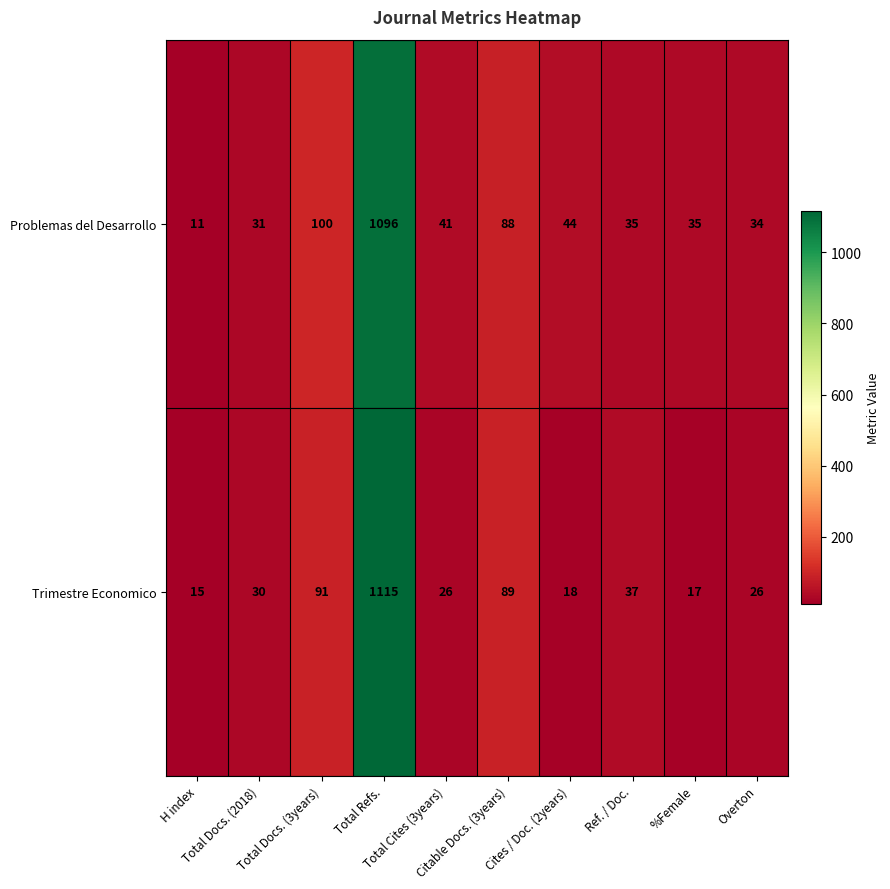

What is the difference between the highest and lowest values at Total Cites (3years)?

15